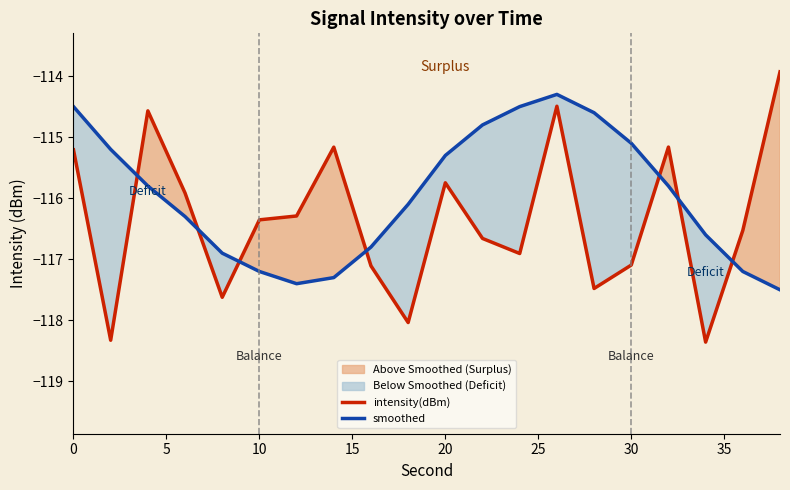

What are all the series names shown in the legend?

intensity(dBm), smoothed